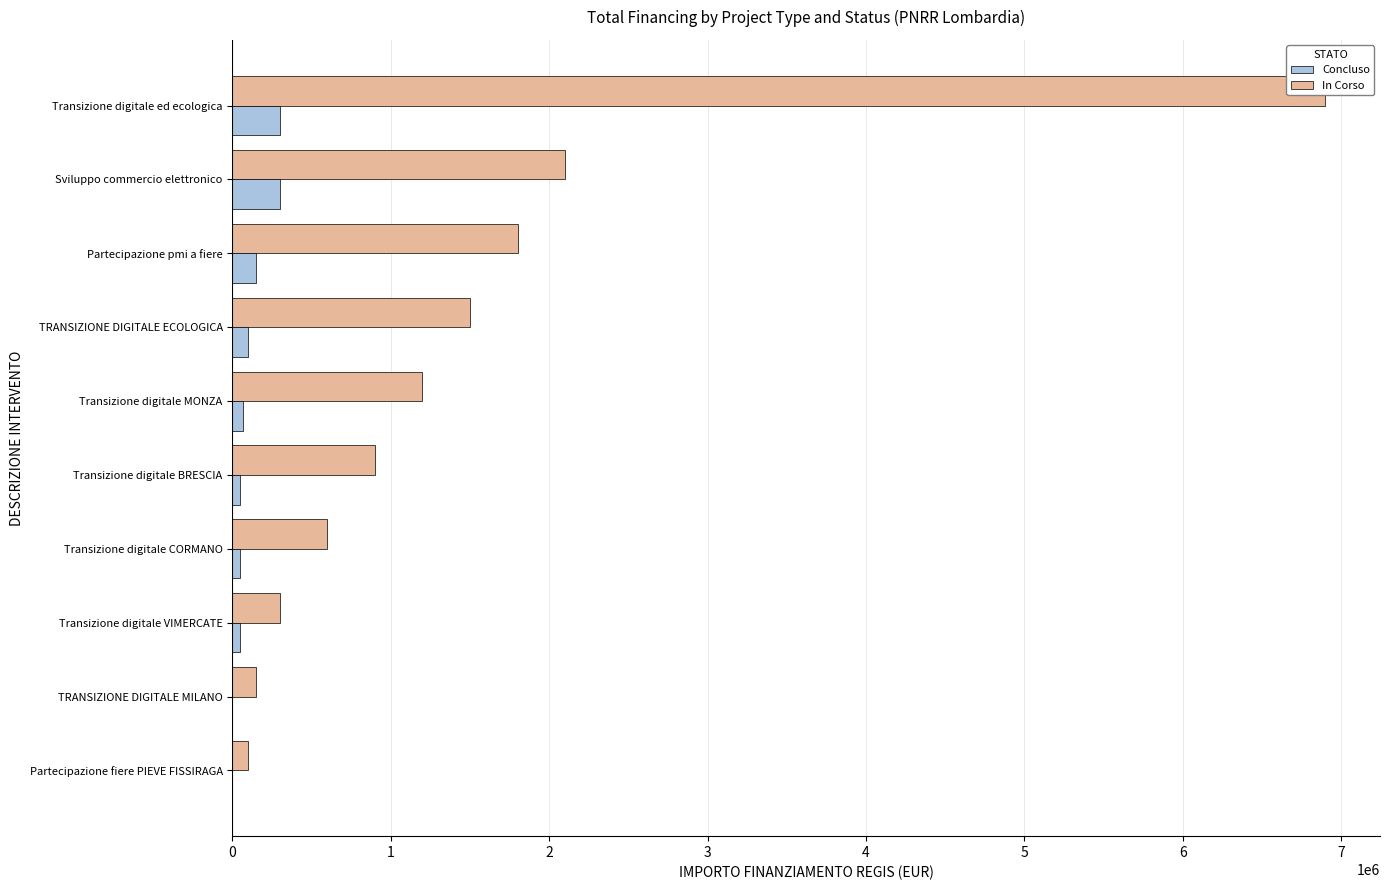

What is the difference between the second highest and minimum values in the In Corso series?

2000000